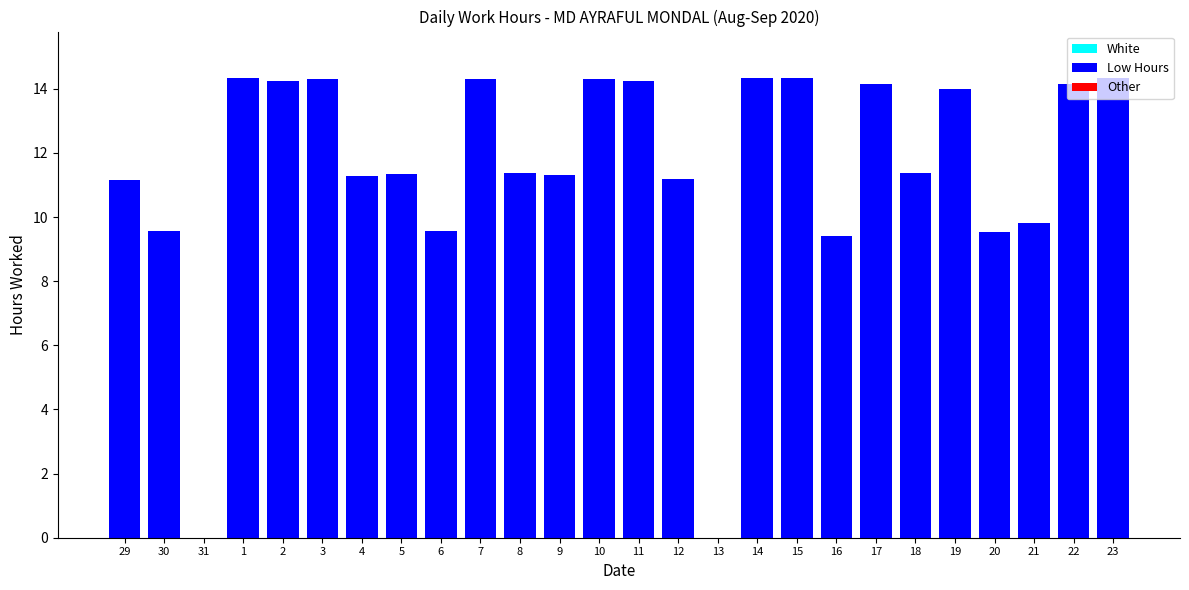

What is the sum of the values at 30 and 8?

20.9